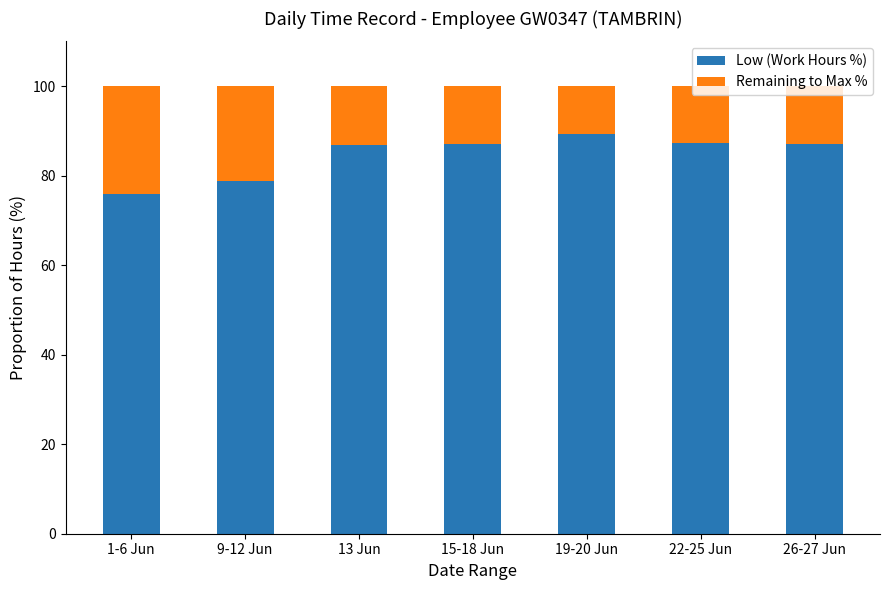

What is the approximate value of Low (Work Hours %) at 1-6 Jun?

75.8